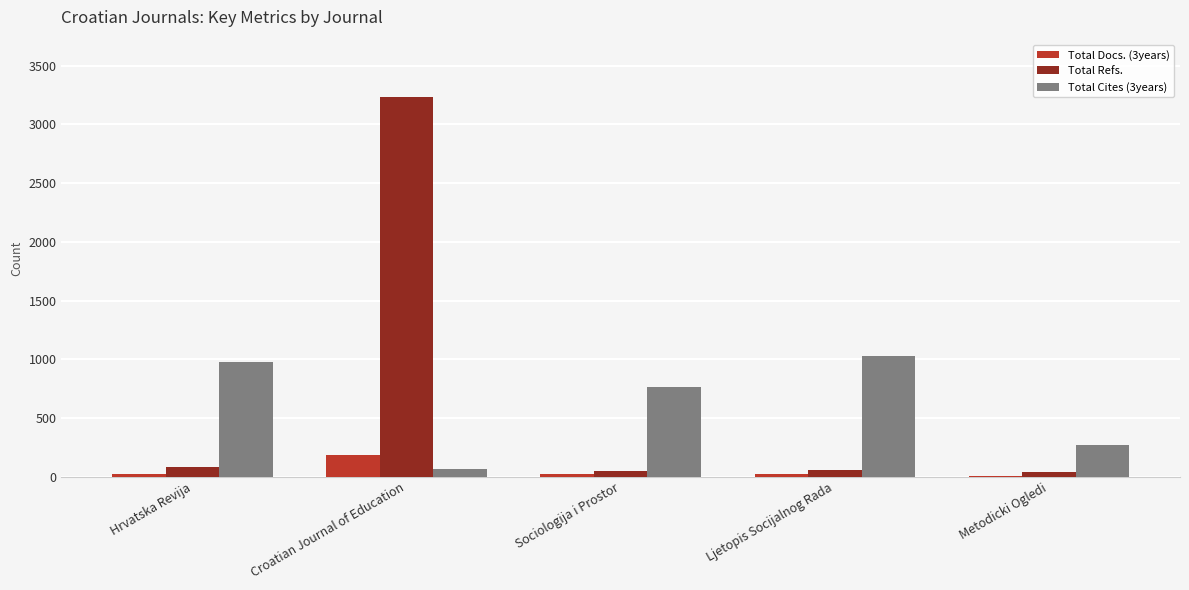

What is the sum of all Total Refs. values?

3461